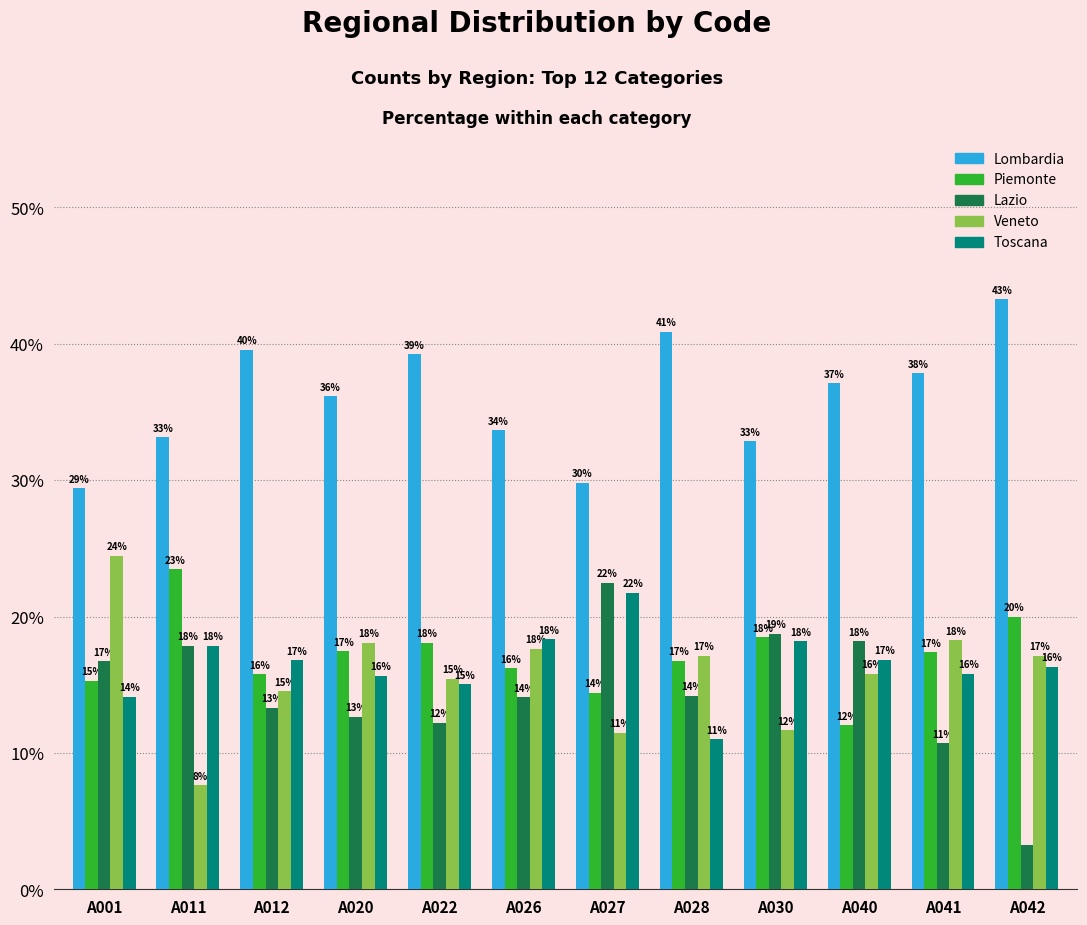

Rank the series at A040 from highest to lowest value.

Lombardia, Lazio, Toscana, Veneto, Piemonte